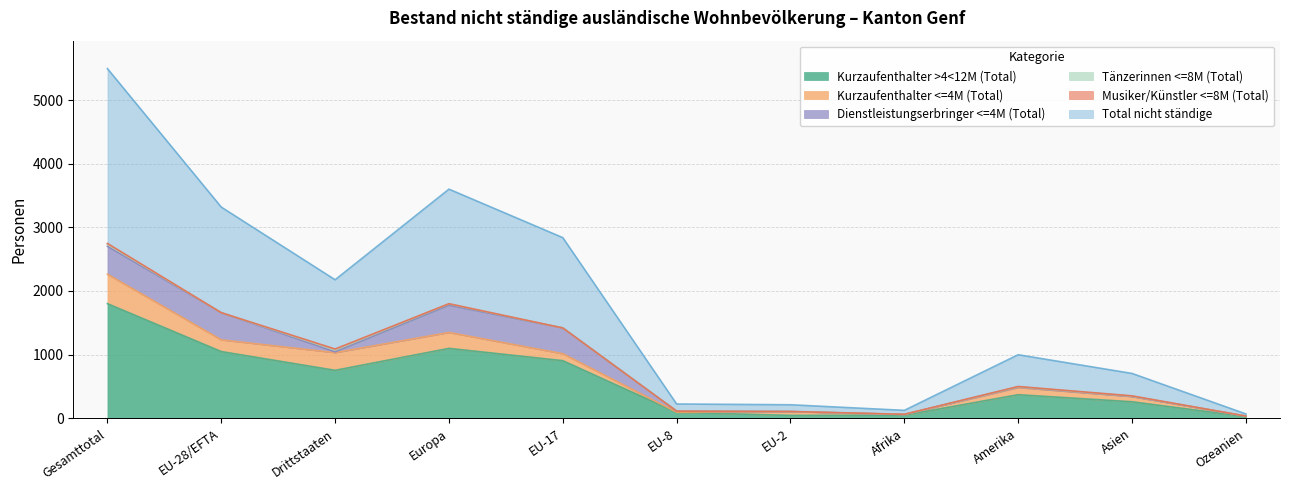

What is the average value of the Total nicht ständige series?

898